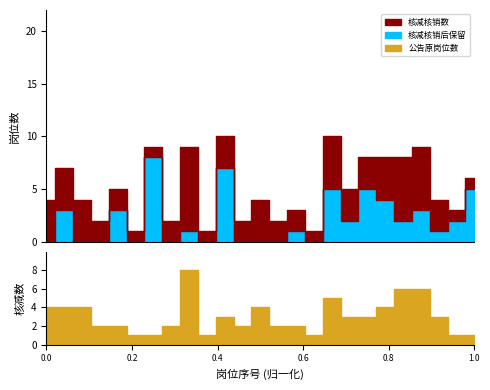

How many 公告原招聘岗位数 values are between 2 and 8?

17